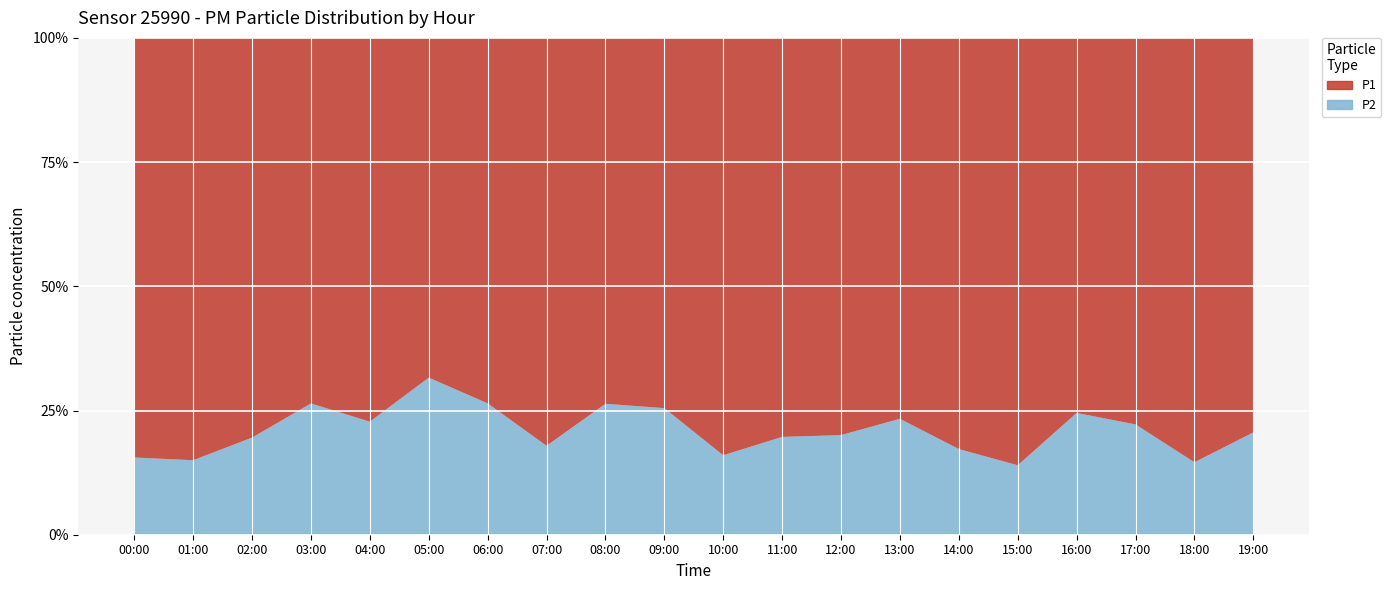

Reading left to right, what are all the values shown in this chart?

P1: 00:00=6.7	01:00=5.7	02:00=5.7	03:00=5.9	04:00=7.5	05:00=2.5	06:00=3.7	07:00=9.8	08:00=9.0	09:00=6.2	10:00=5.8	11:00=10.4	12:00=6.8	13:00=4.6	14:00=7.2	15:00=9.2	16:00=3.9	17:00=4.4	18:00=4.1	19:00=4.8
P2: 00:00=1.2	01:00=1.0	02:00=1.4	03:00=2.1	04:00=2.2	05:00=1.2	06:00=1.3	07:00=2.1	08:00=3.2	09:00=2.1	10:00=1.1	11:00=2.5	12:00=1.7	13:00=1.4	14:00=1.5	15:00=1.5	16:00=1.2	17:00=1.2	18:00=0.7	19:00=1.2